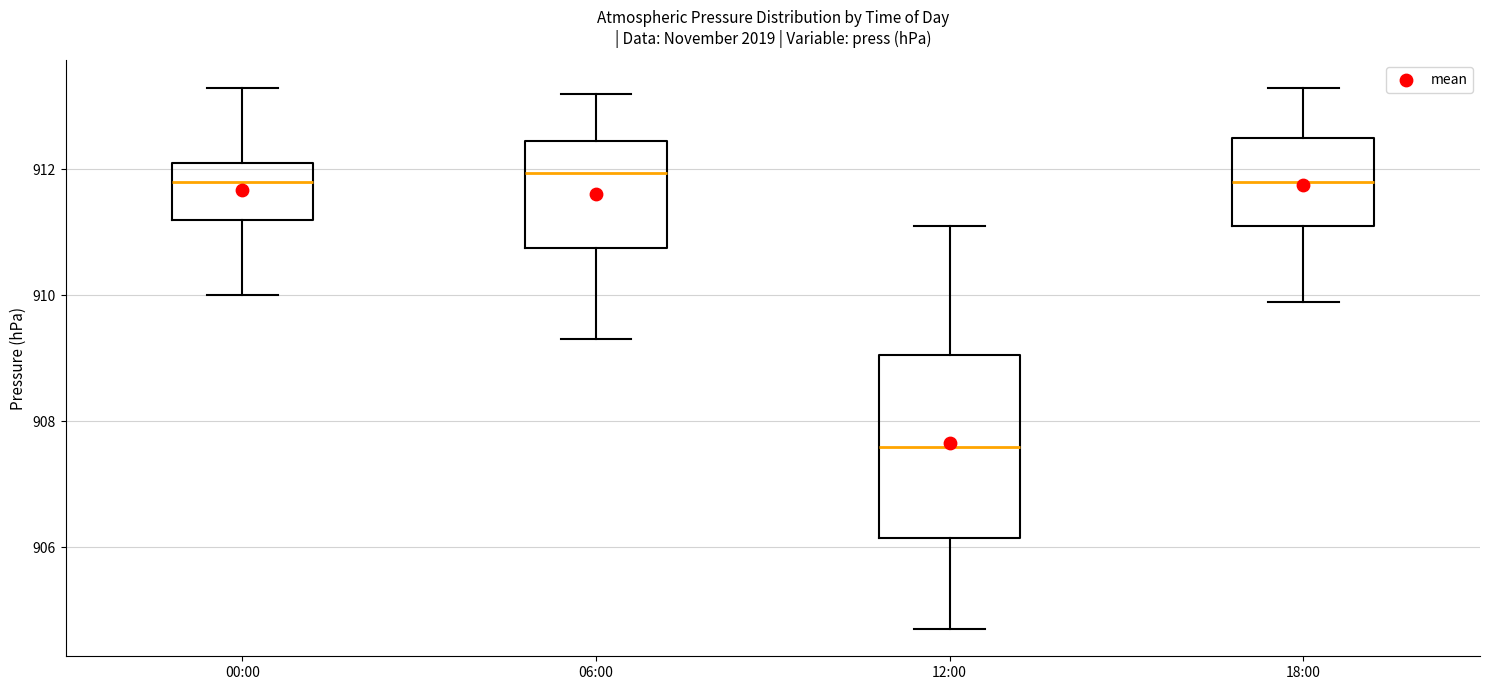

Reading left to right, transcribe this box plot: for each box, give where its median line is, the range the box spans, and where its two whiskers end, as read against the y-axis. The values are not printed on the chart, so give them approximately, as read against the axis.

00:00: median 911.8, box 911.2 to 912.2, whiskers 910.0 to 913.4
06:00: median 912.0, box 910.8 to 912.4, whiskers 909.4 to 913.2
12:00: median 907.6, box 906.2 to 909.0, whiskers 904.8 to 911.2
18:00: median 911.8, box 911.2 to 912.6, whiskers 910.0 to 913.4